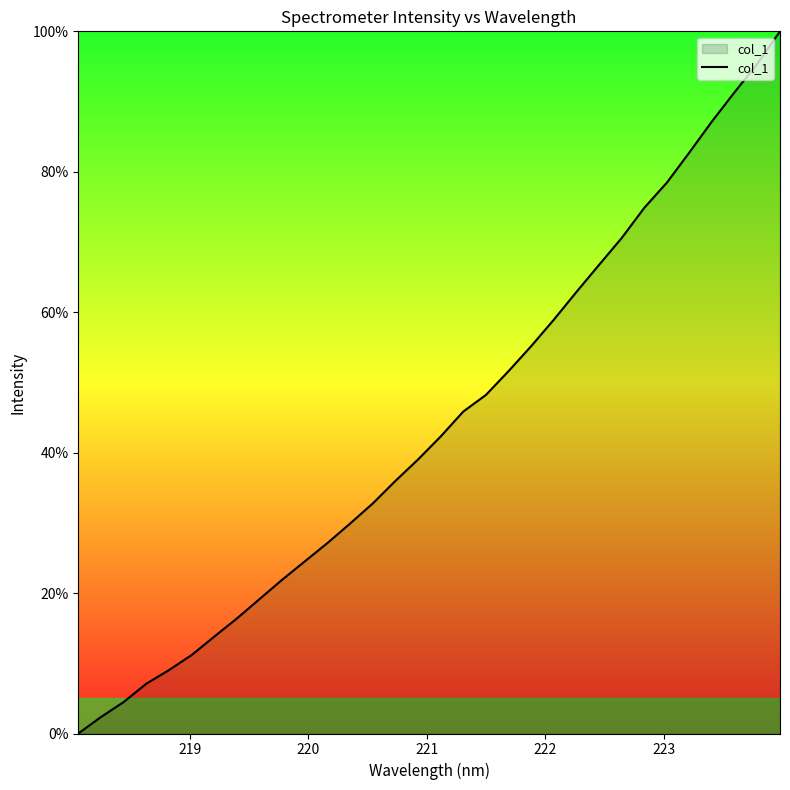

What is the difference between the maximum and minimum values?

100.0